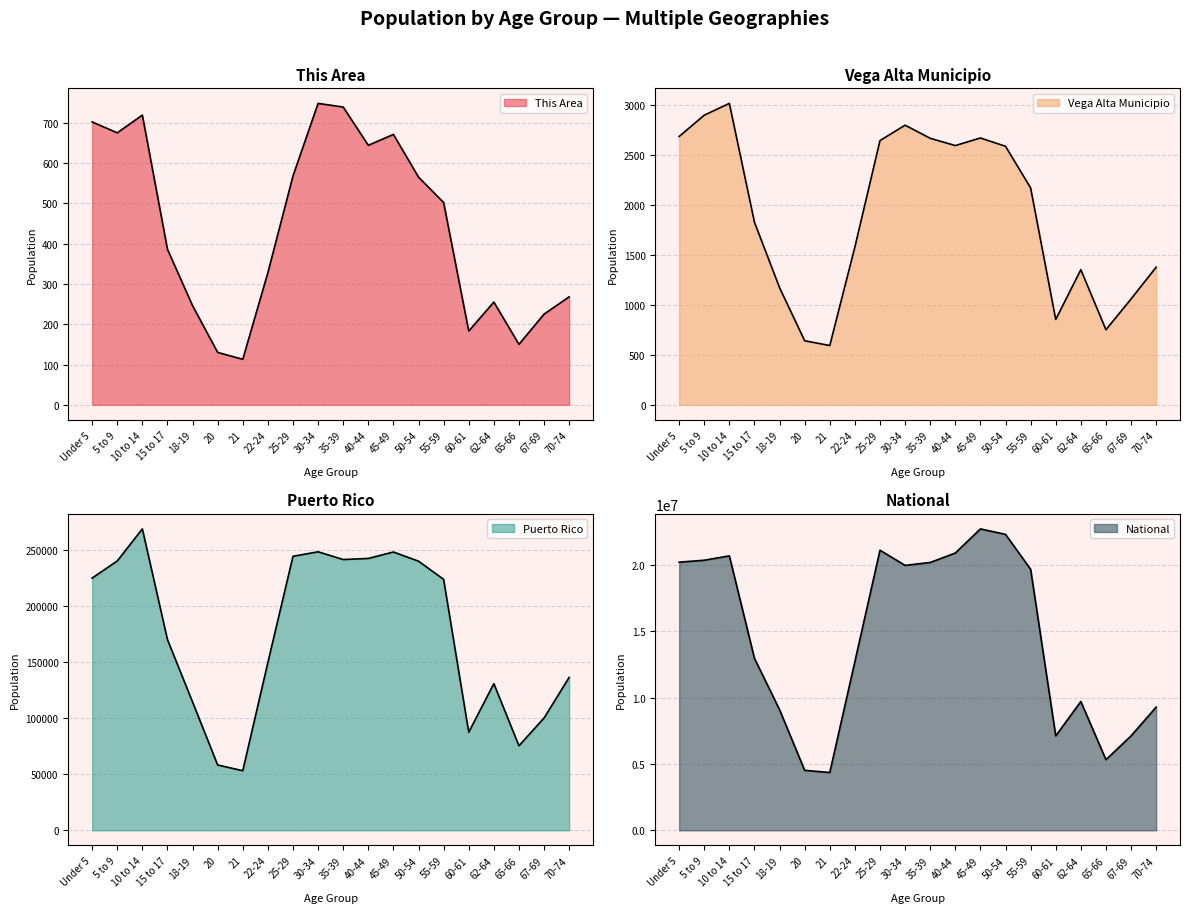

How many interior local valleys does the Puerto Rico series have?

4